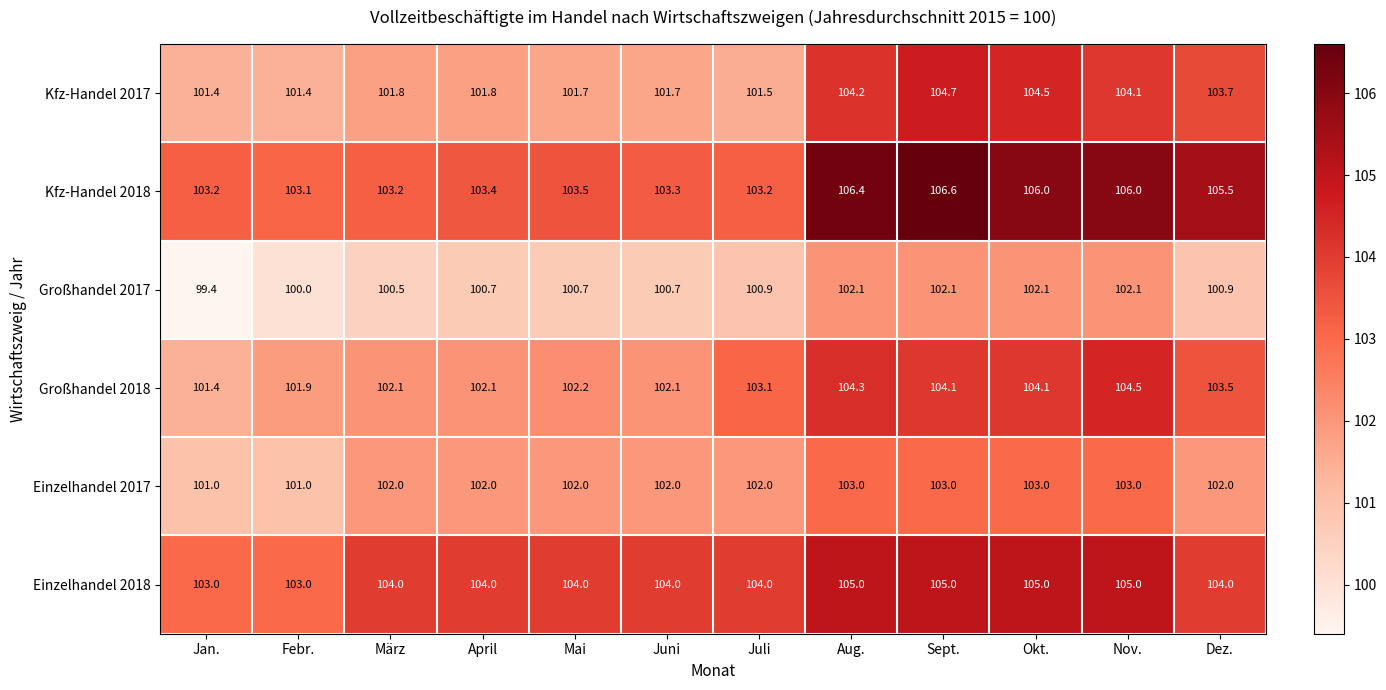

What is the smallest value displayed?

99.4